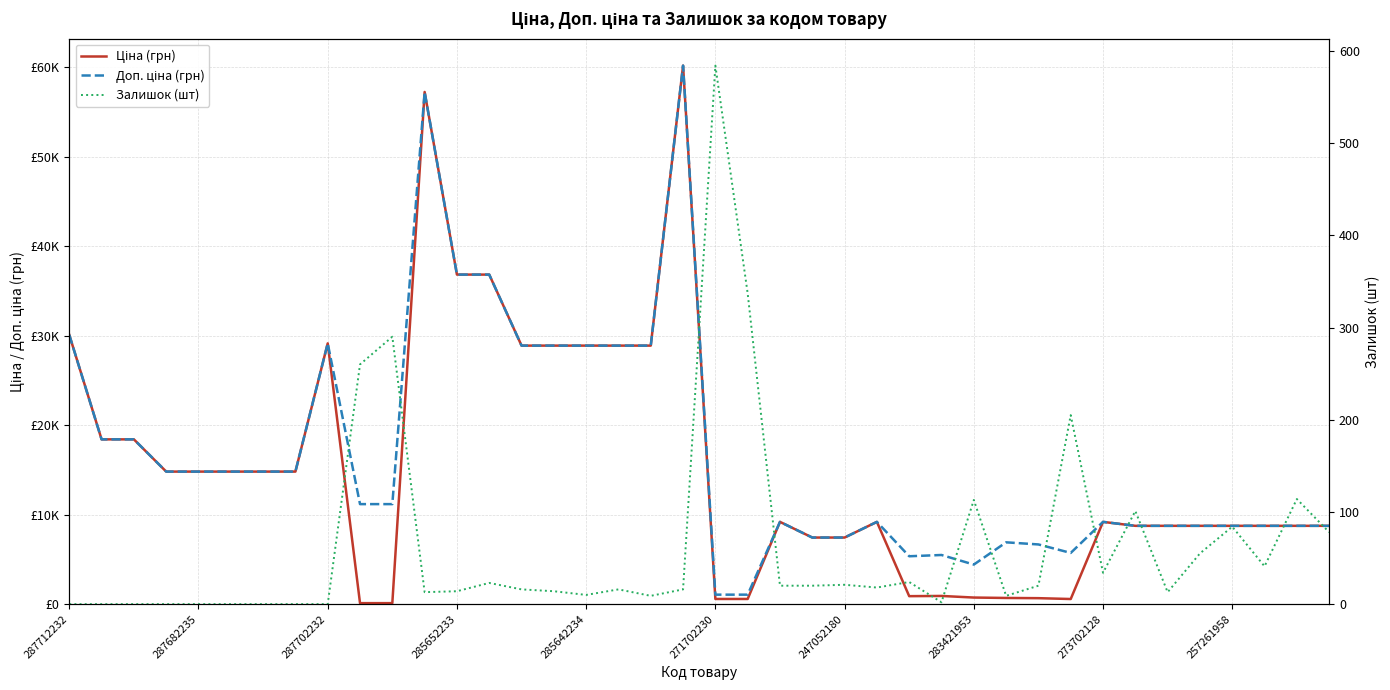

How many data points does each series have?

40